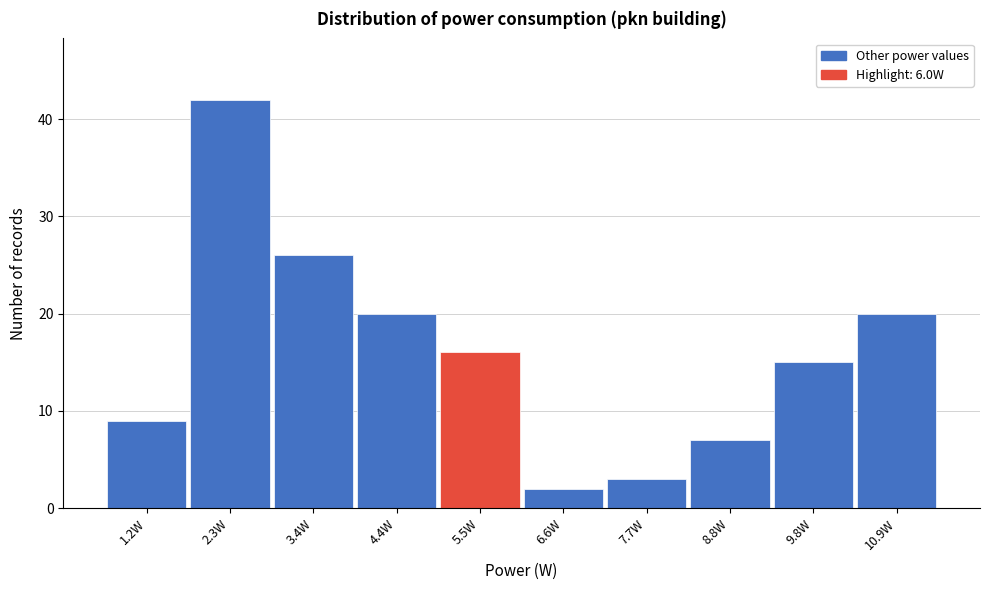

Reading right to left, list all the values displayed in this chart.

10.9W=20	9.8W=15	8.8W=7	7.7W=3	6.6W=2	5.5W=16	4.4W=20	3.4W=26	2.3W=42	1.2W=9